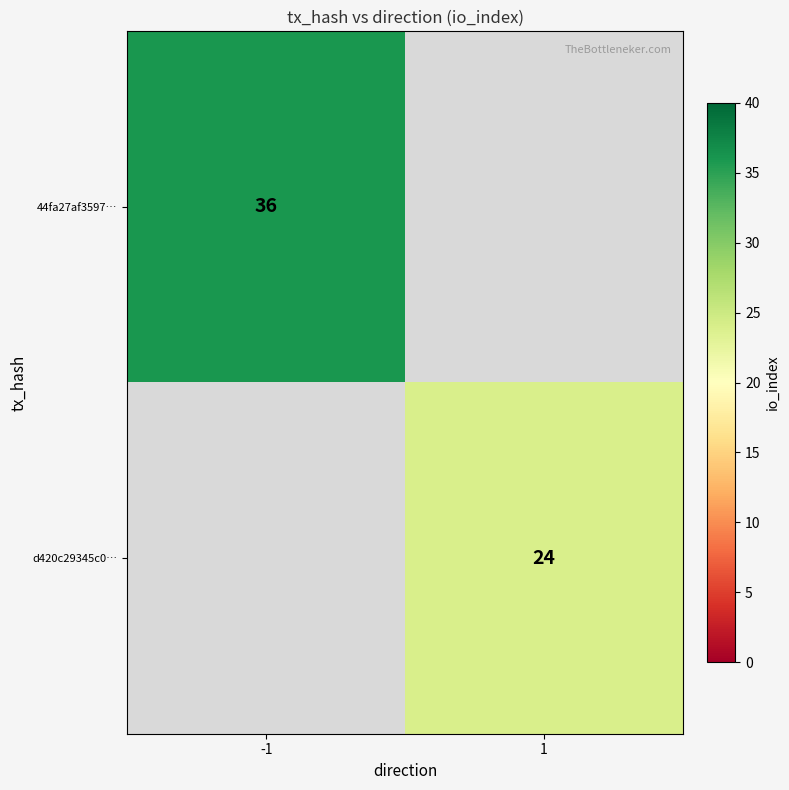

Which has a higher value, 1 or -1?

-1